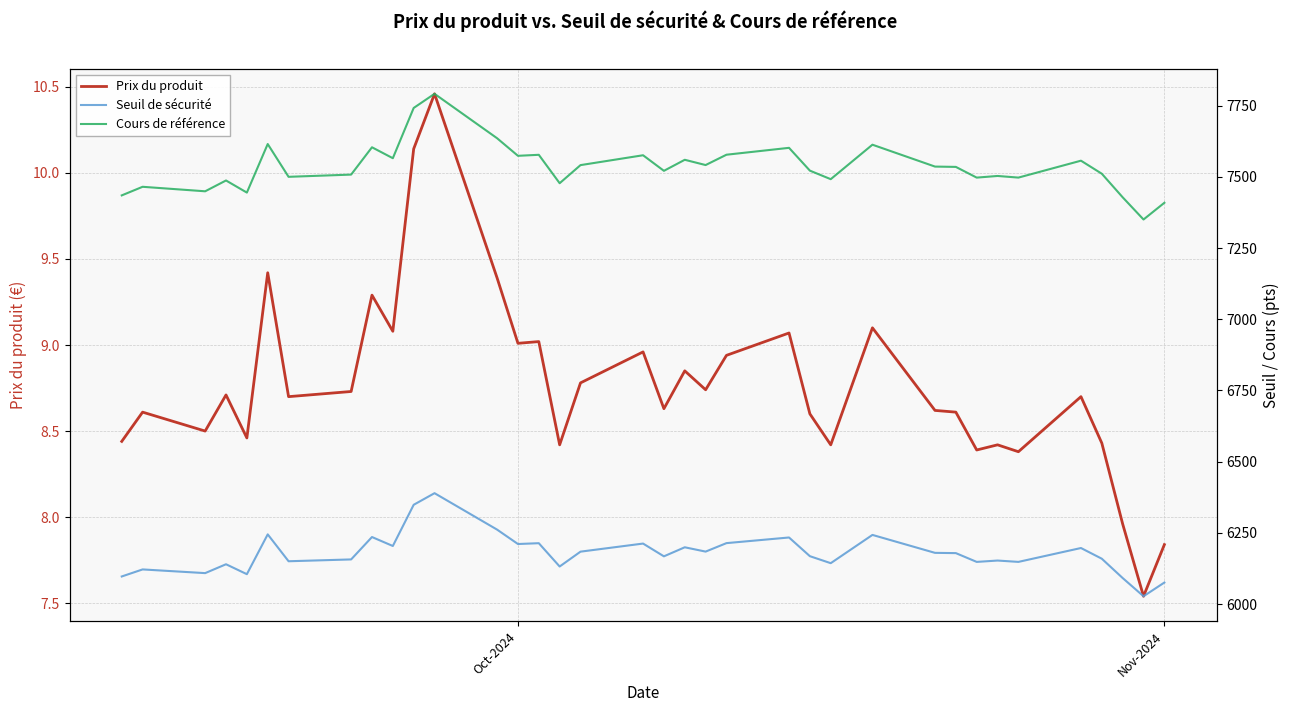

True or false: Prix du produit and Seuil de sécurité cross at least once.

False